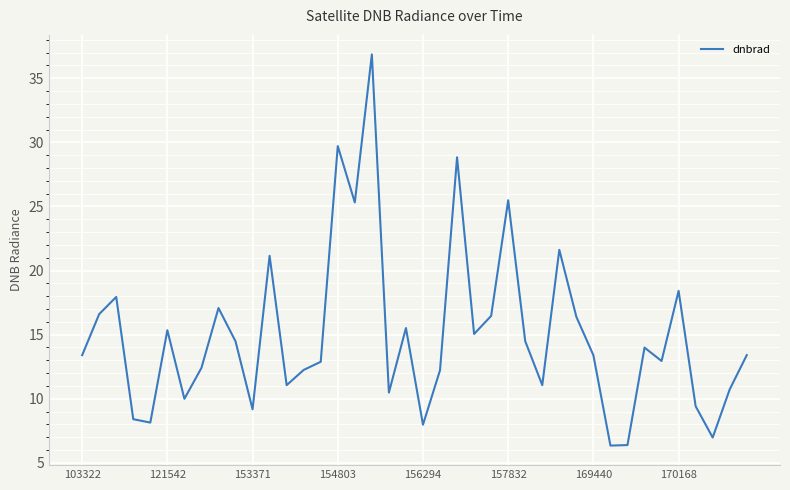

What is the difference between the maximum and minimum values?

30.5